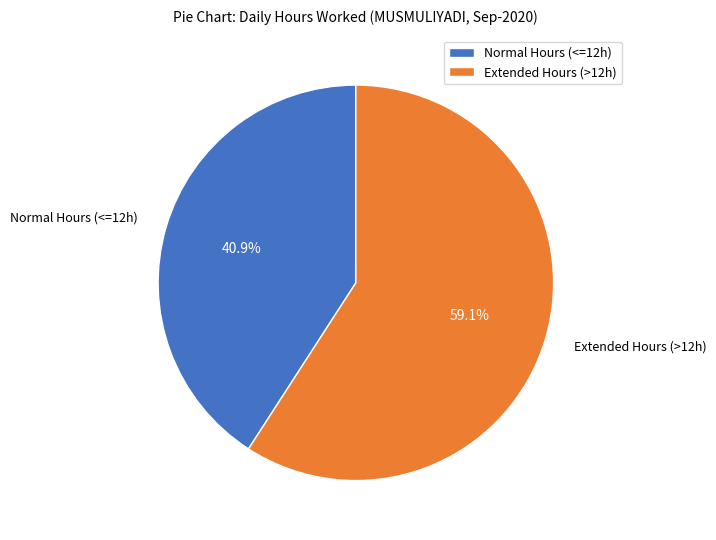

Is the sum of Normal Hours (<=12h) and Extended Hours (>12h) greater than half?

Yes